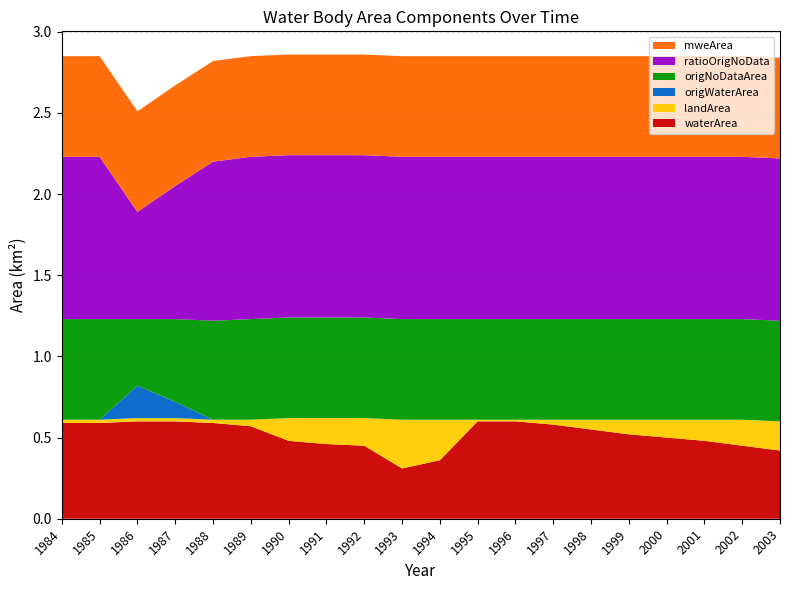

Reading left to right, extract all data points from this chart.

waterArea: 1984=0.6	1985=0.6	1986=0.6	1987=0.6	1988=0.6	1989=0.6	1990=0.5	1991=0.5	1992=0.5	1993=0.3	1994=0.4	1995=0.6	1996=0.6	1997=0.6	1998=0.6	1999=0.5	2000=0.5	2001=0.5	2002=0.5	2003=0.4
landArea: 1984=0.0	1985=0.0	1986=0.0	1987=0.0	1988=0.0	1989=0.0	1990=0.1	1991=0.2	1992=0.2	1993=0.3	1994=0.2	1995=0.0	1996=0.0	1997=0.0	1998=0.1	1999=0.1	2000=0.1	2001=0.1	2002=0.2	2003=0.2
origWaterArea: 1984=0.0	1985=0.0	1986=0.2	1987=0.1	1988=0.0	1989=0.0	1990=0.0	1991=0.0	1992=0.0	1993=0.0	1994=0.0	1995=0.0	1996=0.0	1997=0.0	1998=0.0	1999=0.0	2000=0.0	2001=0.0	2002=0.0	2003=0.0
origNoDataArea: 1984=0.6	1985=0.6	1986=0.4	1987=0.5	1988=0.6	1989=0.6	1990=0.6	1991=0.6	1992=0.6	1993=0.6	1994=0.6	1995=0.6	1996=0.6	1997=0.6	1998=0.6	1999=0.6	2000=0.6	2001=0.6	2002=0.6	2003=0.6
ratioOrigNoData: 1984=1.0	1985=1.0	1986=0.7	1987=0.8	1988=1.0	1989=1.0	1990=1.0	1991=1.0	1992=1.0	1993=1.0	1994=1.0	1995=1.0	1996=1.0	1997=1.0	1998=1.0	1999=1.0	2000=1.0	2001=1.0	2002=1.0	2003=1.0
mweArea: 1984=0.6	1985=0.6	1986=0.6	1987=0.6	1988=0.6	1989=0.6	1990=0.6	1991=0.6	1992=0.6	1993=0.6	1994=0.6	1995=0.6	1996=0.6	1997=0.6	1998=0.6	1999=0.6	2000=0.6	2001=0.6	2002=0.6	2003=0.6